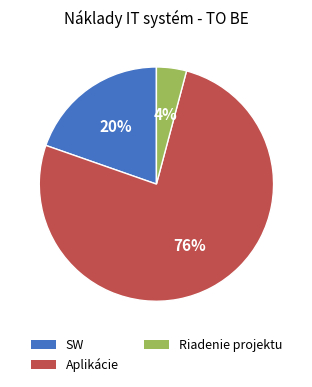

Which slice is the smallest?

Riadenie projektu